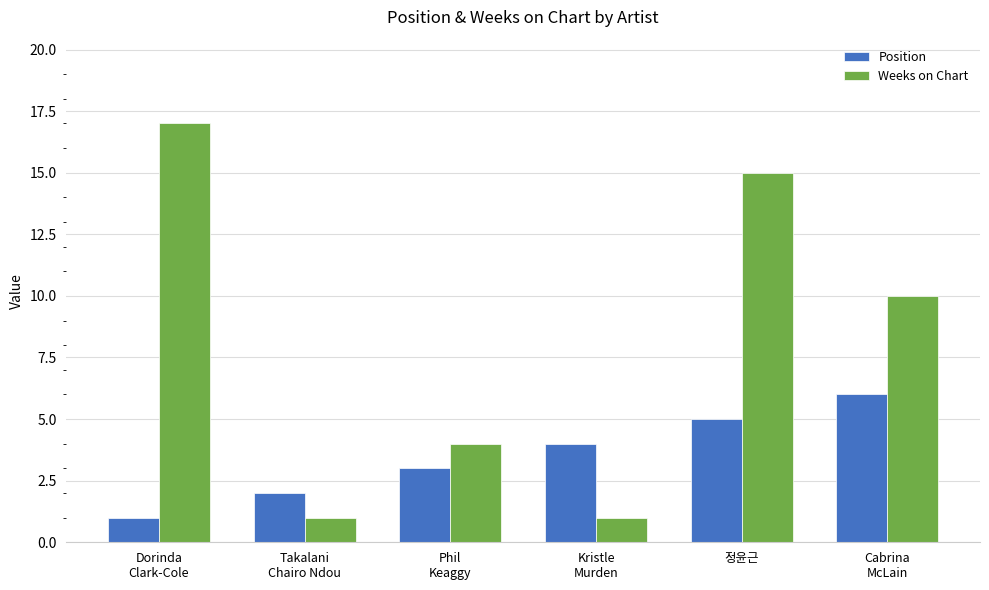

How many bars are there in each group?

2